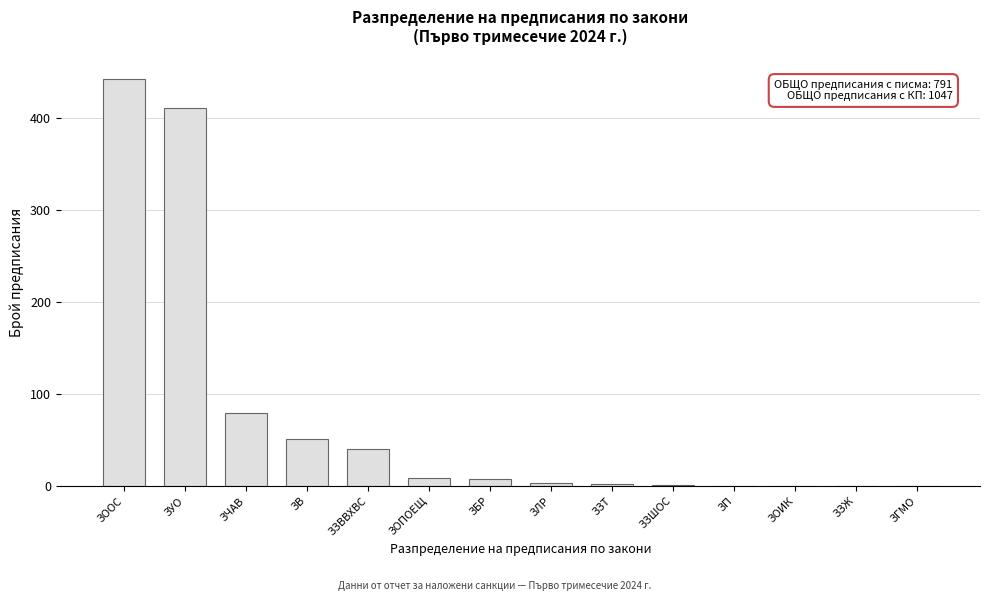

At which label is the value closest to 221?

ЗЧАВ